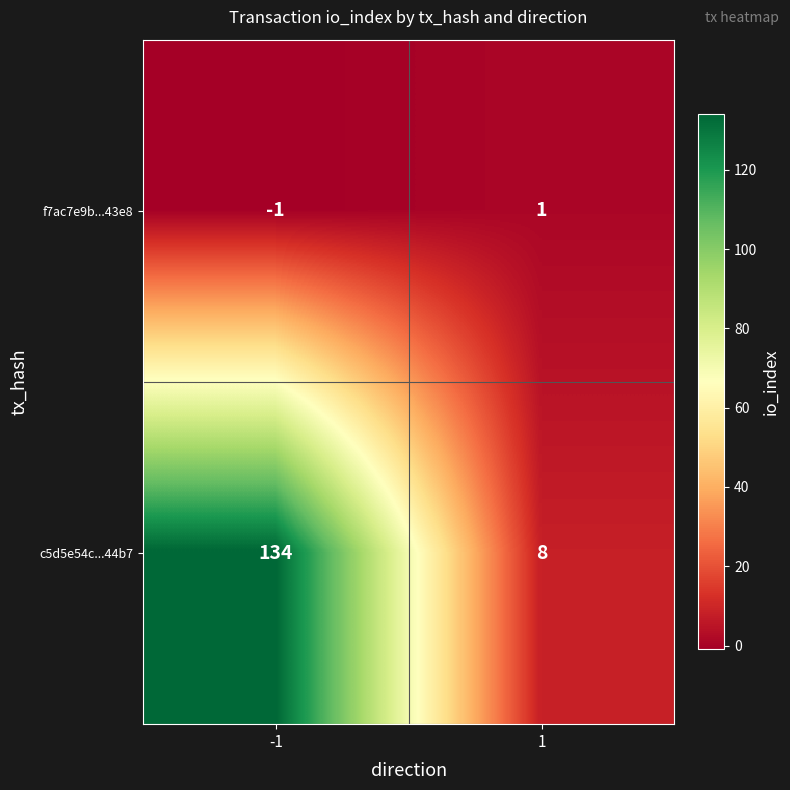

What is the sum of the c5d5e54c...44b7 values at 1 and -1?

142